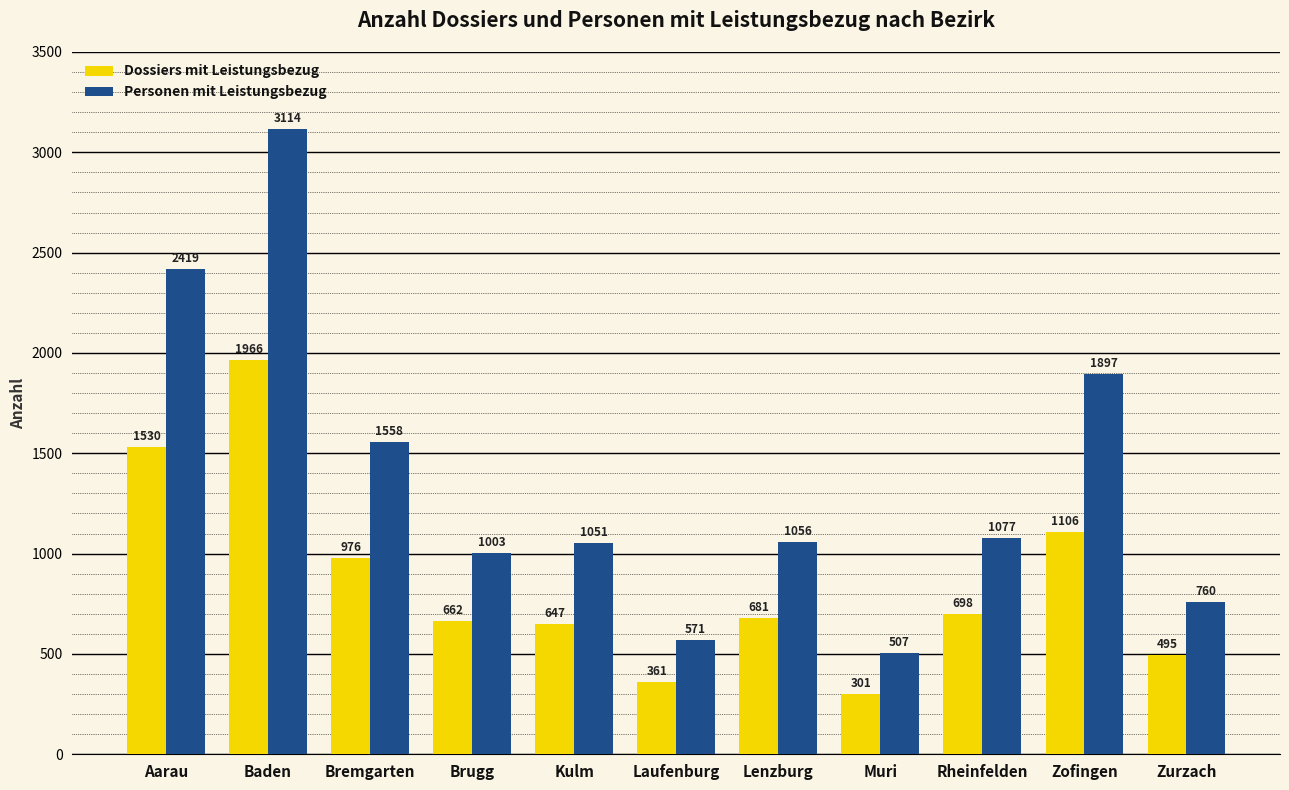

Which series has the largest total across all categories?

Personen mit Leistungsbezug